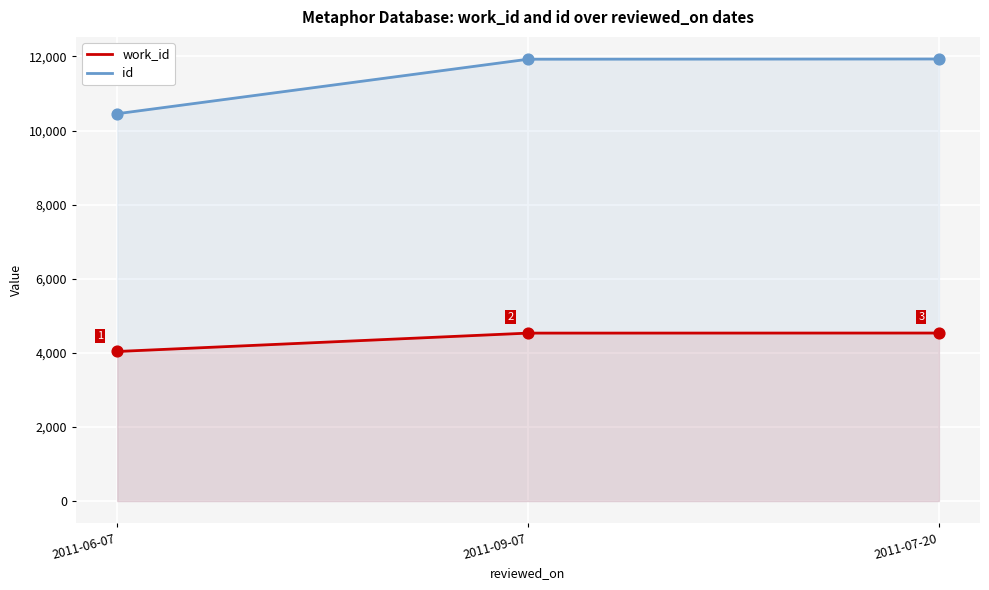

Is the value of id at 2011-07-20 greater than the value of work_id at 2011-07-20?

Yes